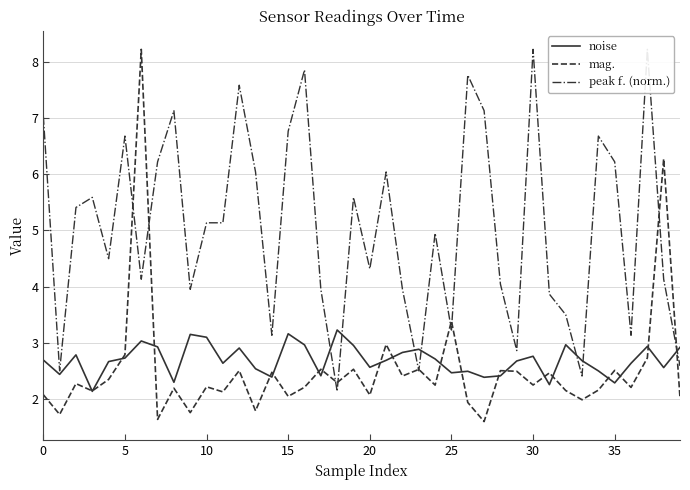

How many categories are shown in the chart?

40